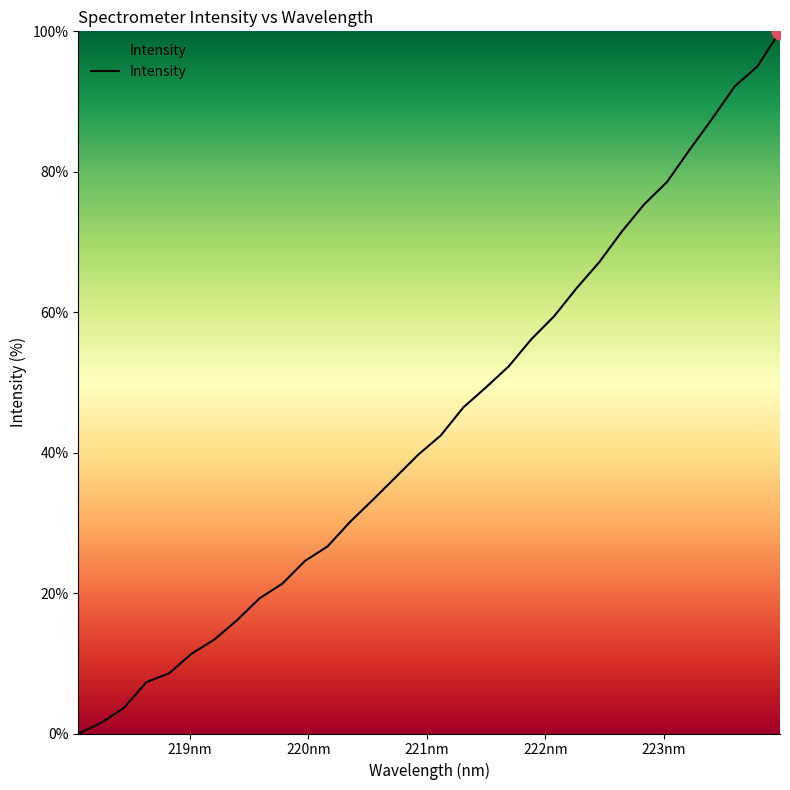

Is this an area chart (filled region under the line)?

No